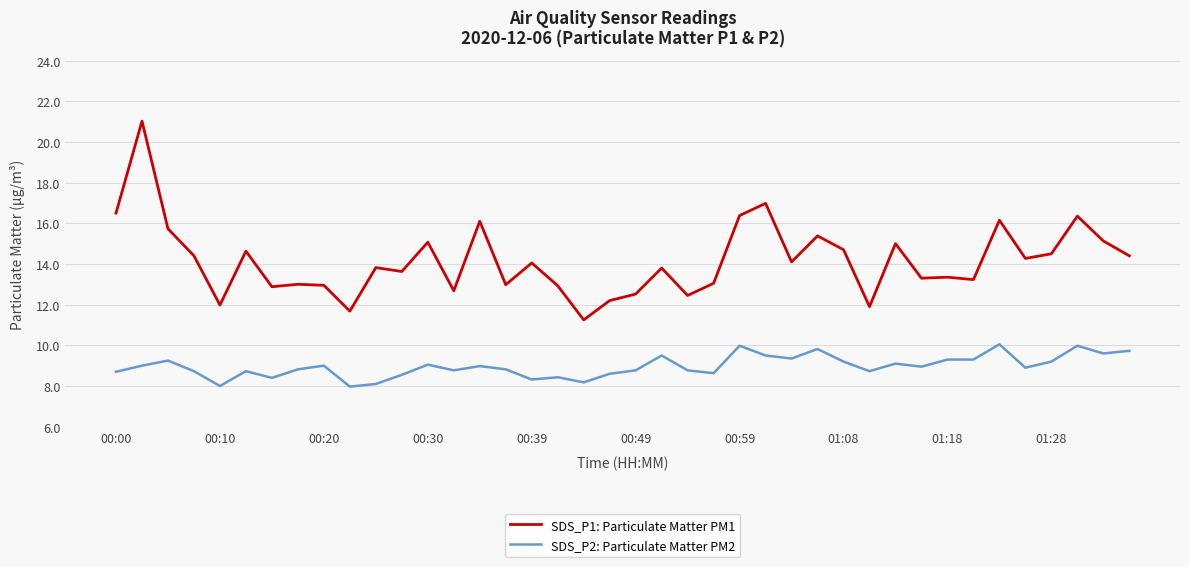

List the series in order of their peak value, highest first.

SDS_P1: Particulate Matter PM1, SDS_P2: Particulate Matter PM2